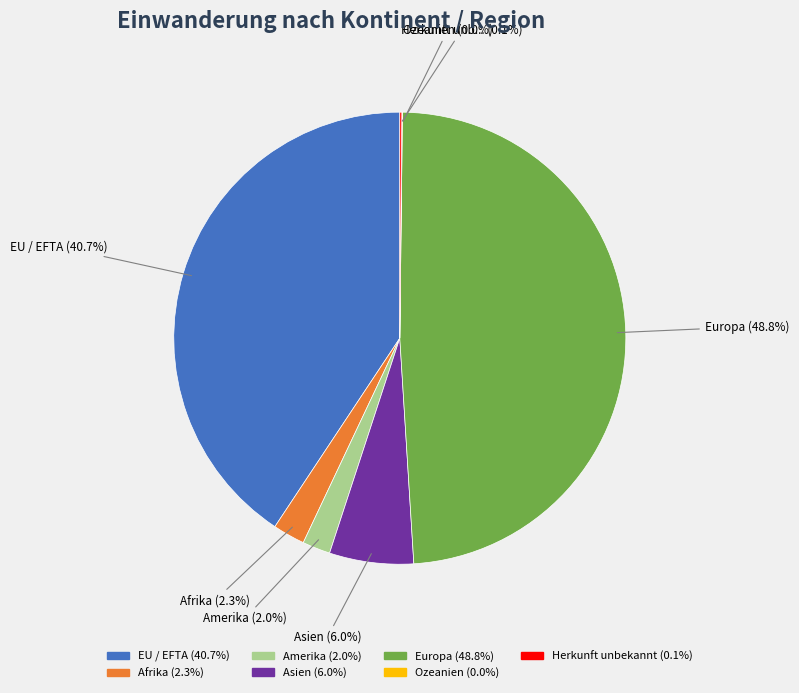

To the nearest percent, what is the difference between the largest and smallest slice percentages?

49%